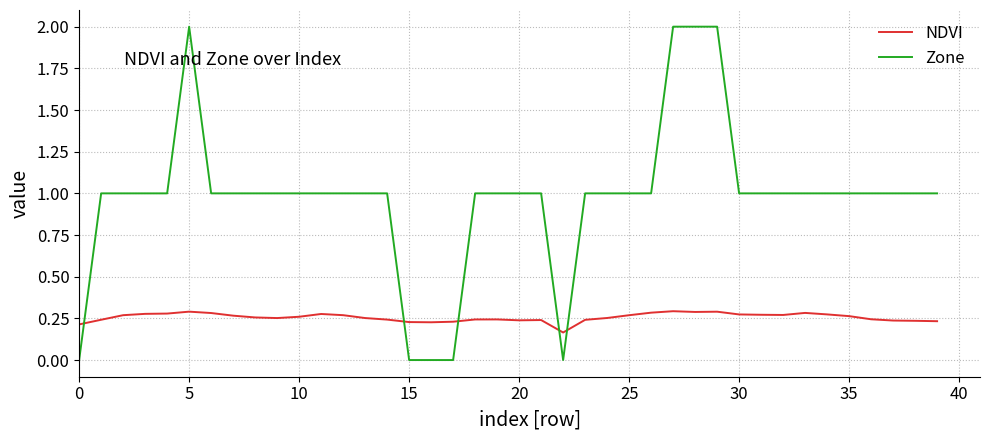

Which series has the widest spread of values?

Zone